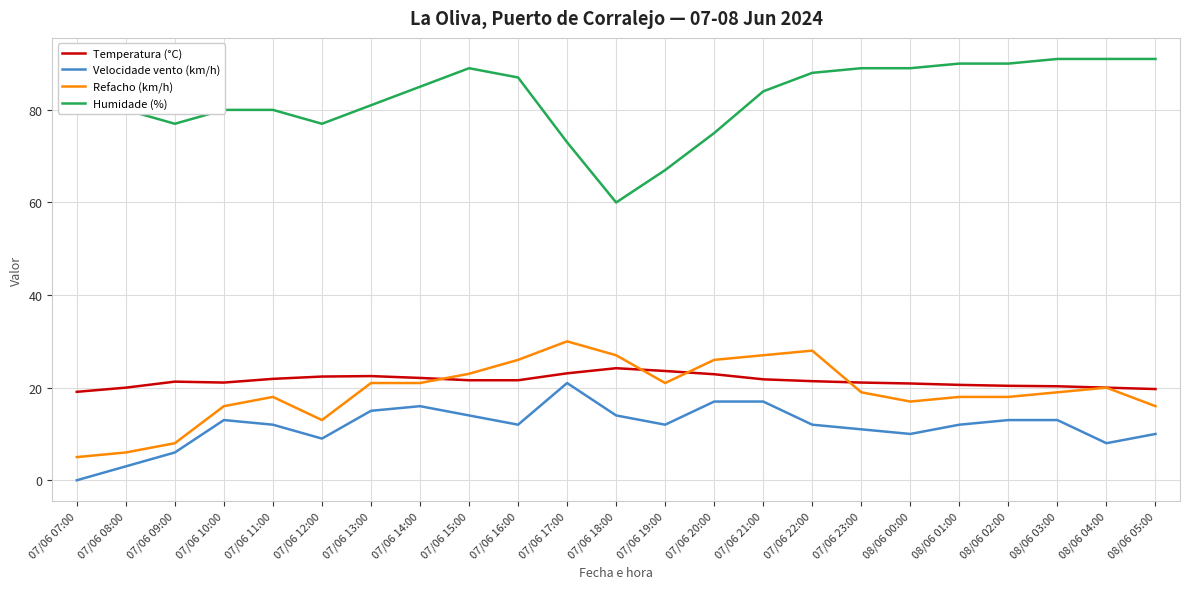

True or false: Temperatura (°C) has a value of 35.8 at 07/06 13:00.

False